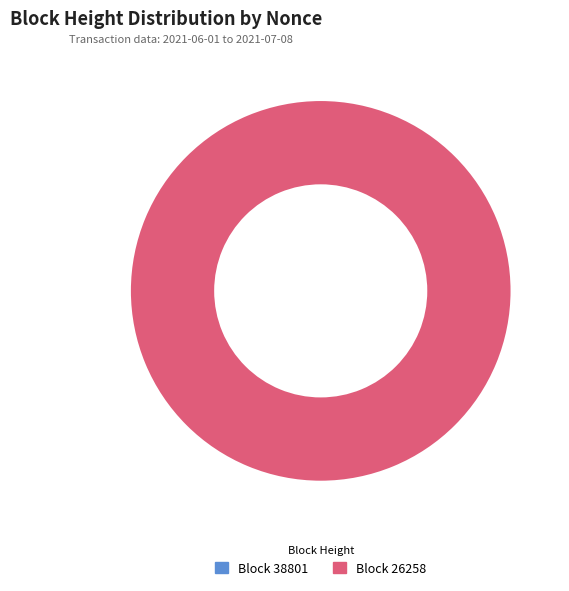

Do 38801 and 26258 together represent more than half of the pie?

Yes